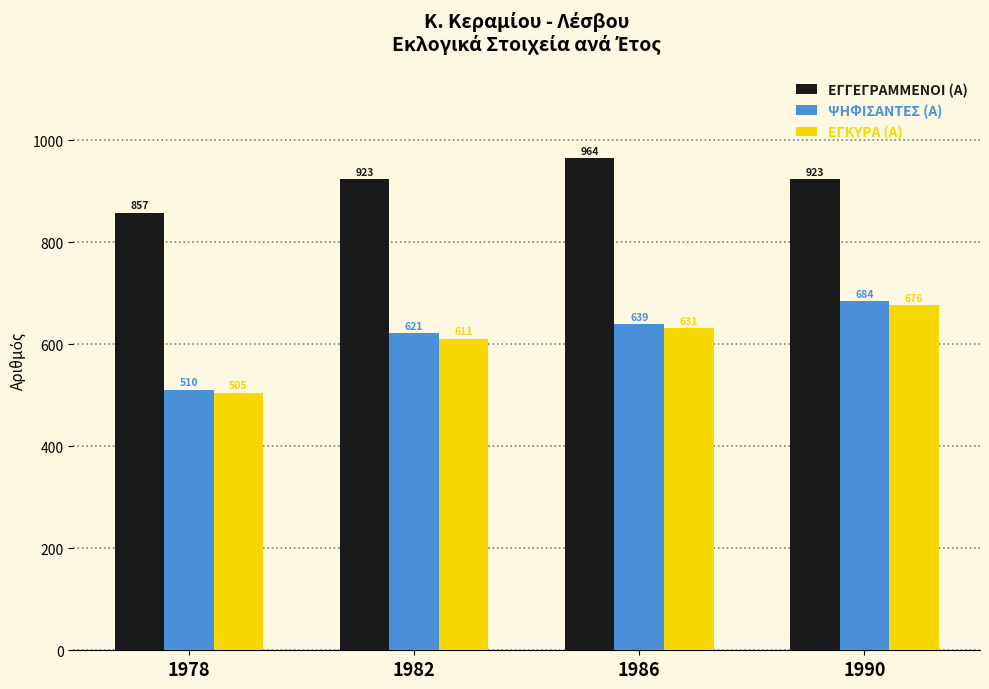

Rank the series at 1990 from lowest to highest value.

ΕΓΚΥΡΑ (Α), ΨΗΦΙΣΑΝΤΕΣ (Α), ΕΓΓΕΓΡΑΜΜΕΝΟΙ (Α)